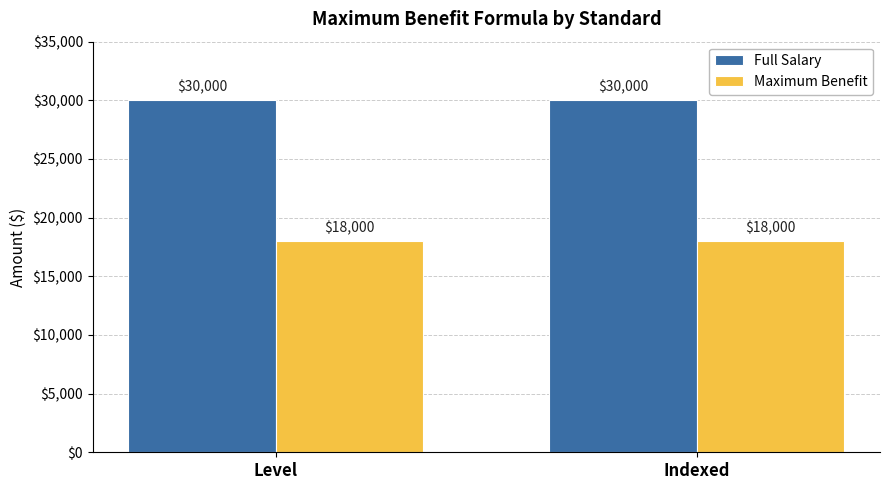

What are all the series names shown in the legend?

Full Salary, Maximum Benefit